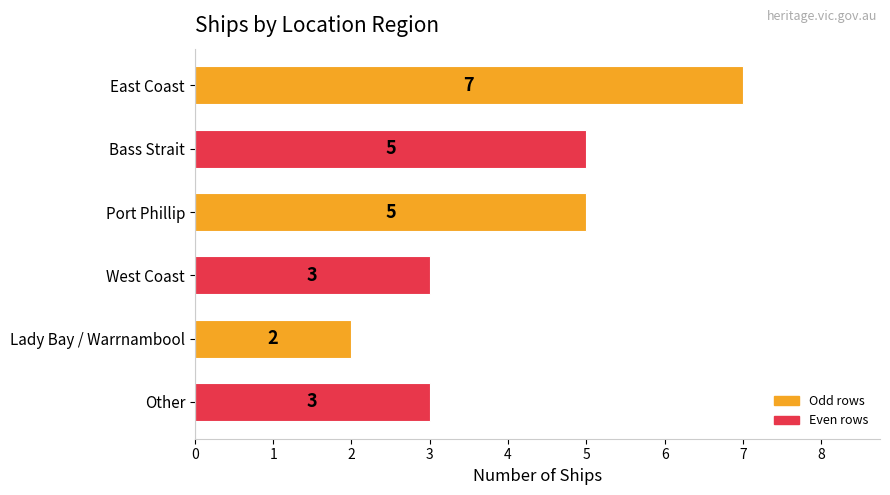

At which category does the chart reach its minimum across all series?

Lady Bay / Warrnambool